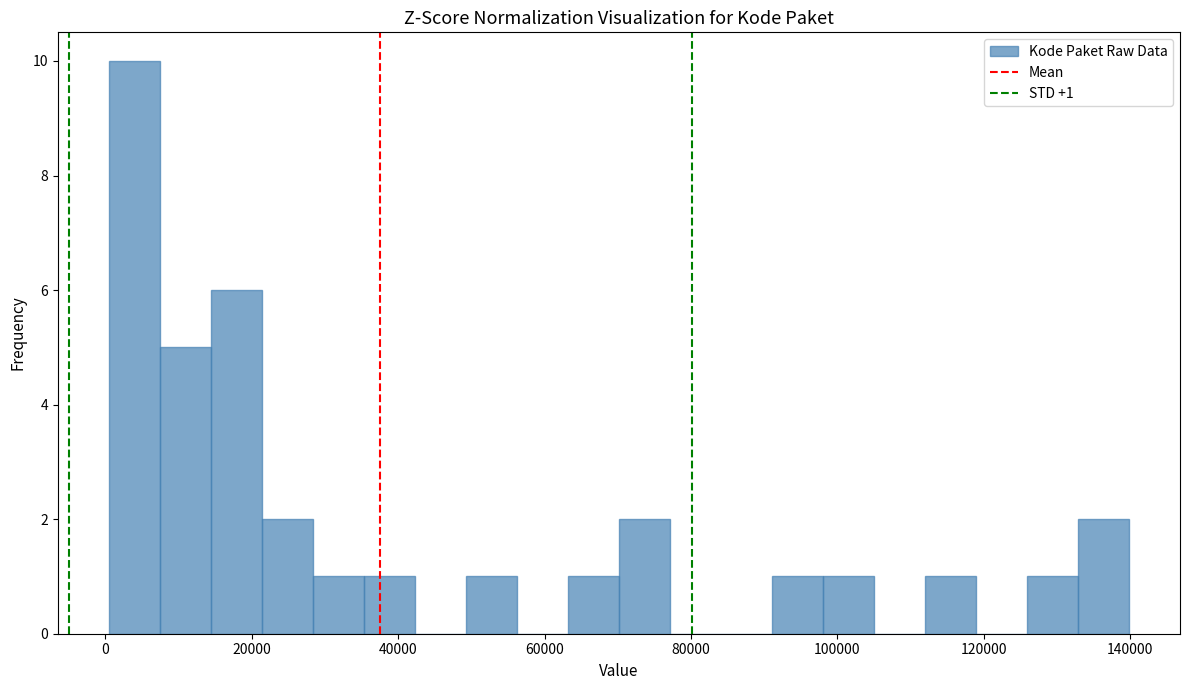

Around what value on the x-axis is the tallest bar? Give the approximate position of its centre, as read against the axis.

4000